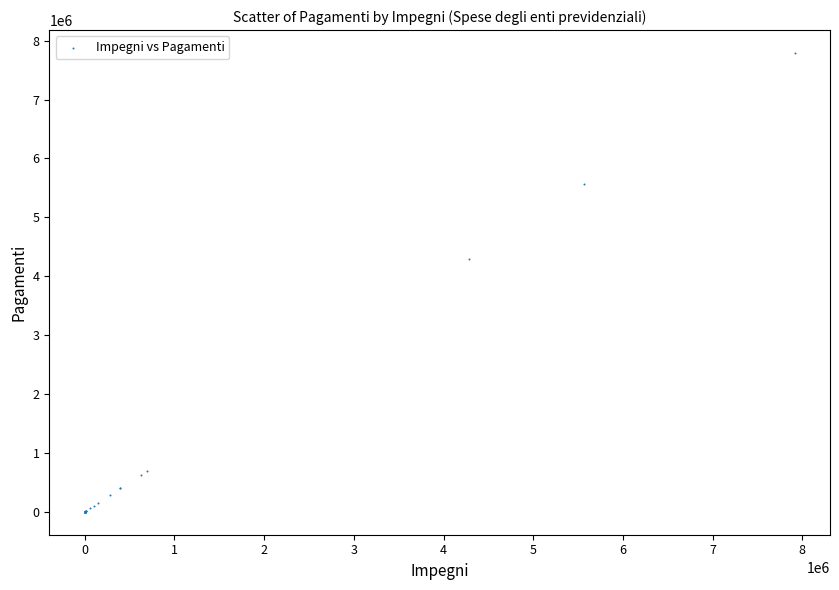

What Y value in the scatter plot is closest to 3894744?

4288477.0